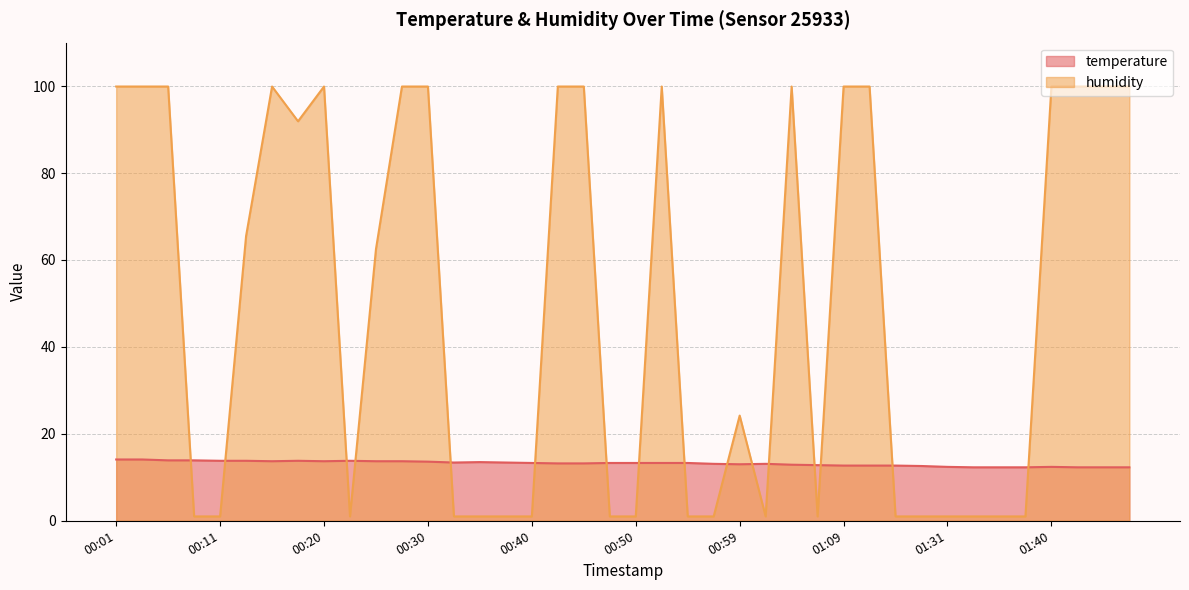

What is the smallest value displayed?

1.0